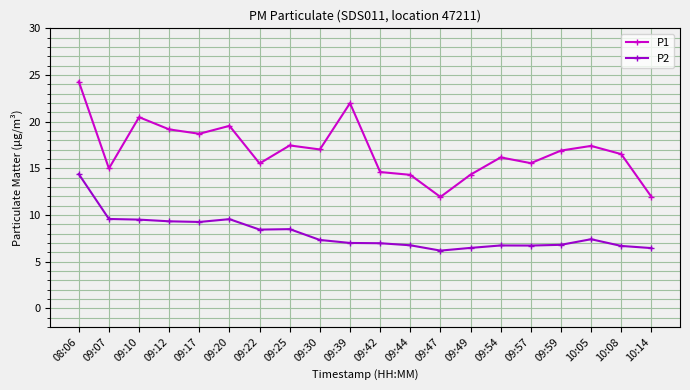

What is the label of the 15th point from the left?

09:54